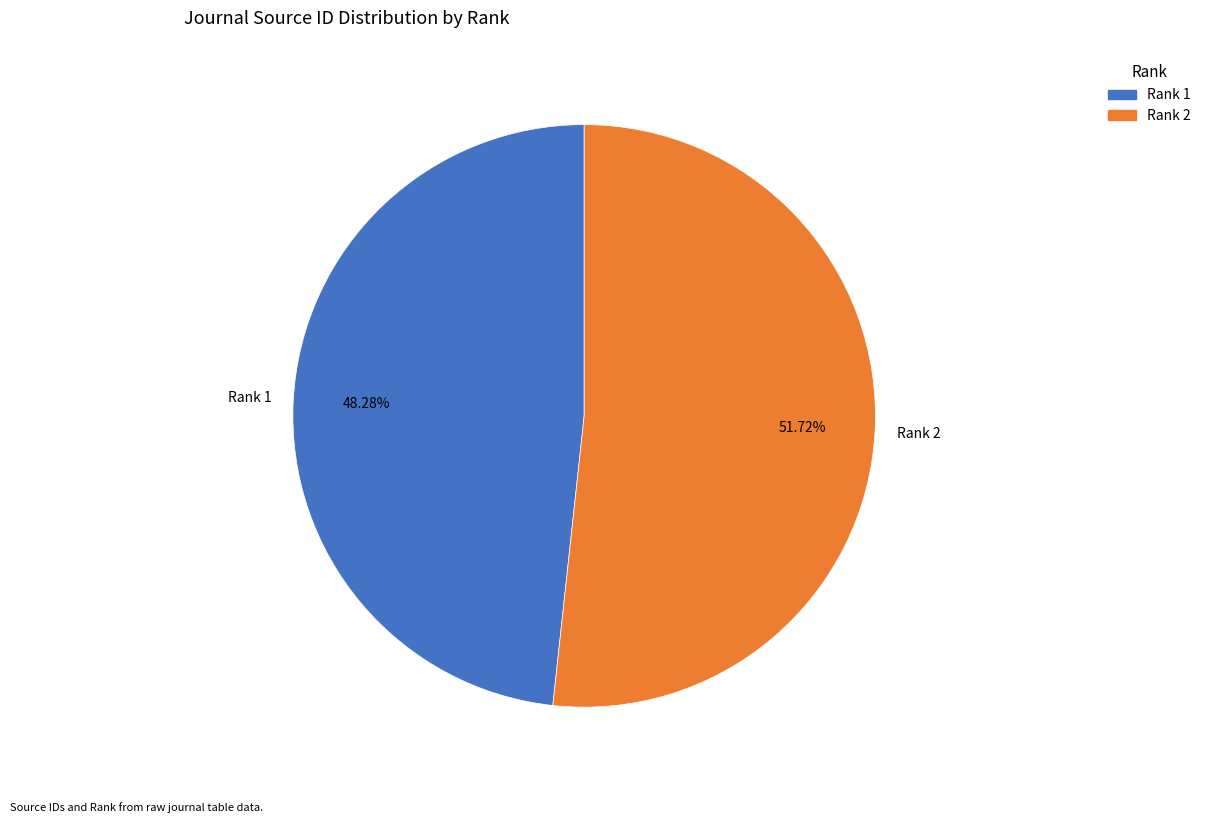

Between Rank 1 and Rank 2, which is larger?

Rank 2